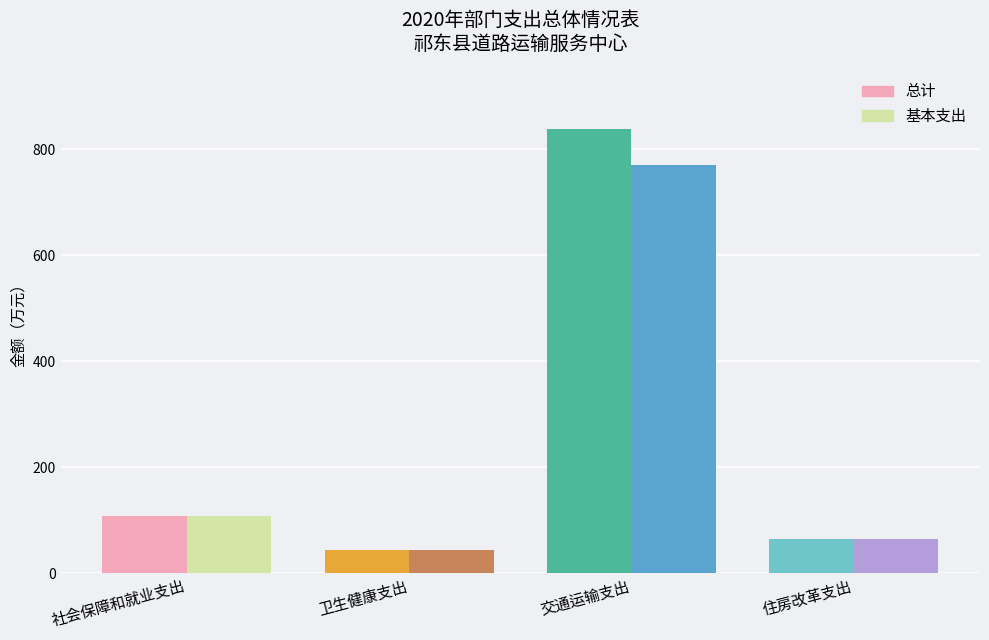

Reading left to right, what are all the values shown in this chart?

总计: 社会保障和就业支出=108.0	卫生健康支出=43.5	交通运输支出=837.4	住房改革支出=65.2
基本支出: 社会保障和就业支出=108.0	卫生健康支出=43.5	交通运输支出=769.4	住房改革支出=65.2